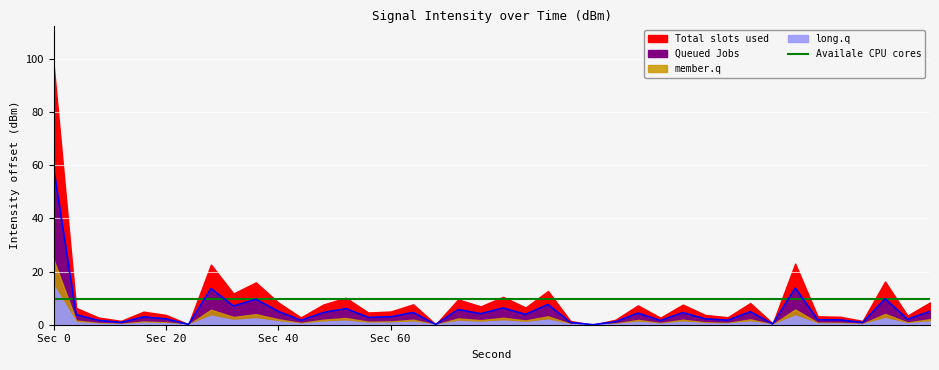

List the labels in order of value, smallest first.

0, 14, 18, 16, 26, 36, 20, 32, 24, 38, 2, 30, 8, 28, 10, 22, 4, 6, 12, 34